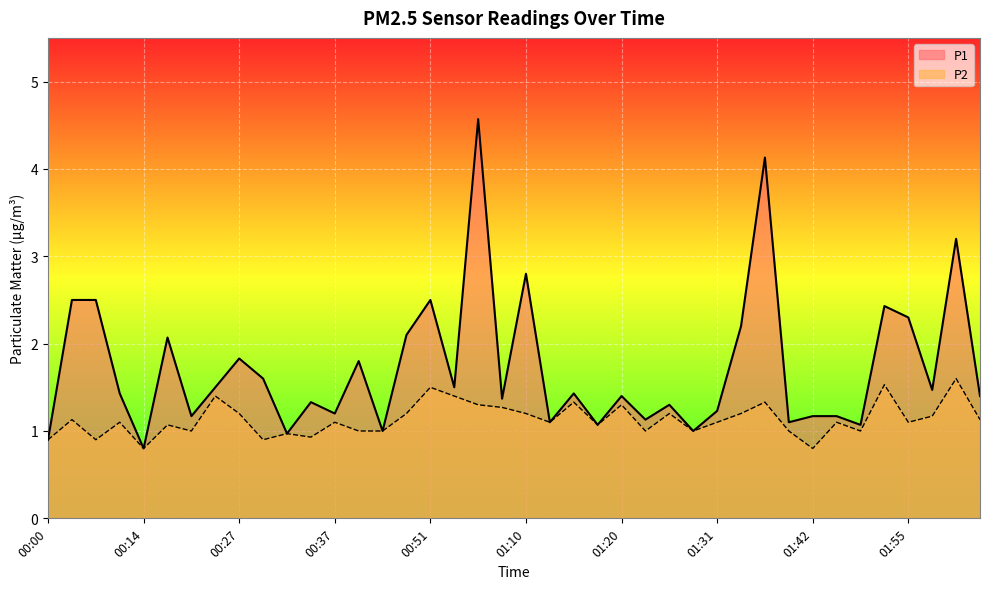

The P2 series shows 0.5 at 01:53. True or false?

False